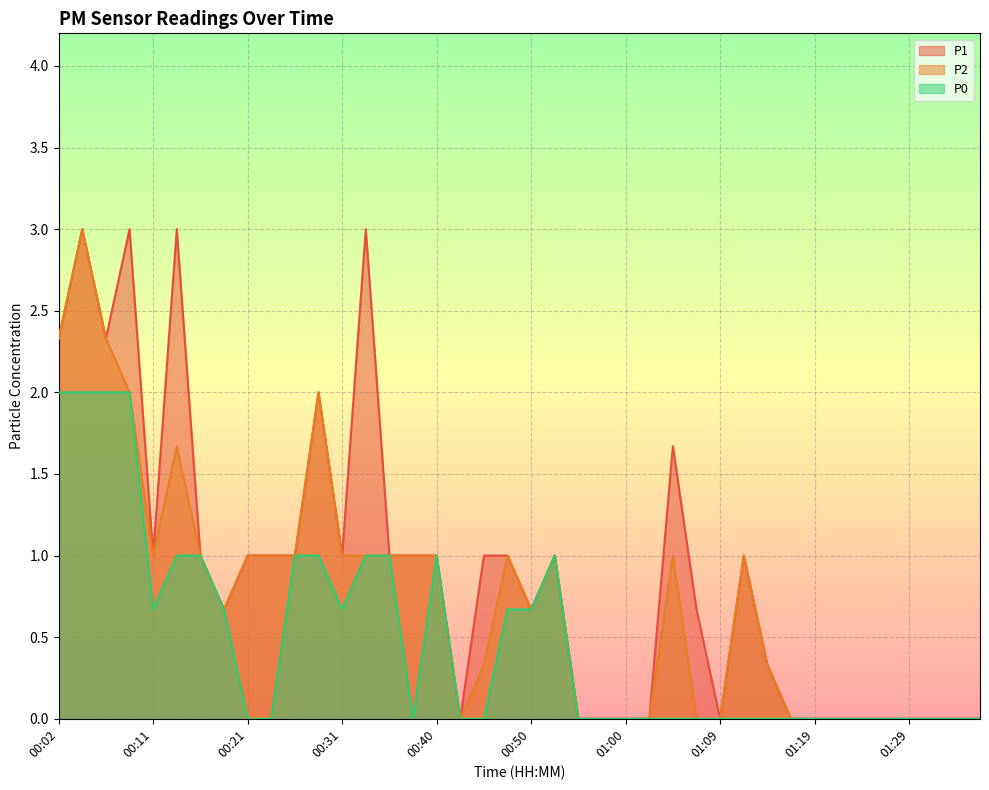

Does the chart display data point markers on the line(s)?

No